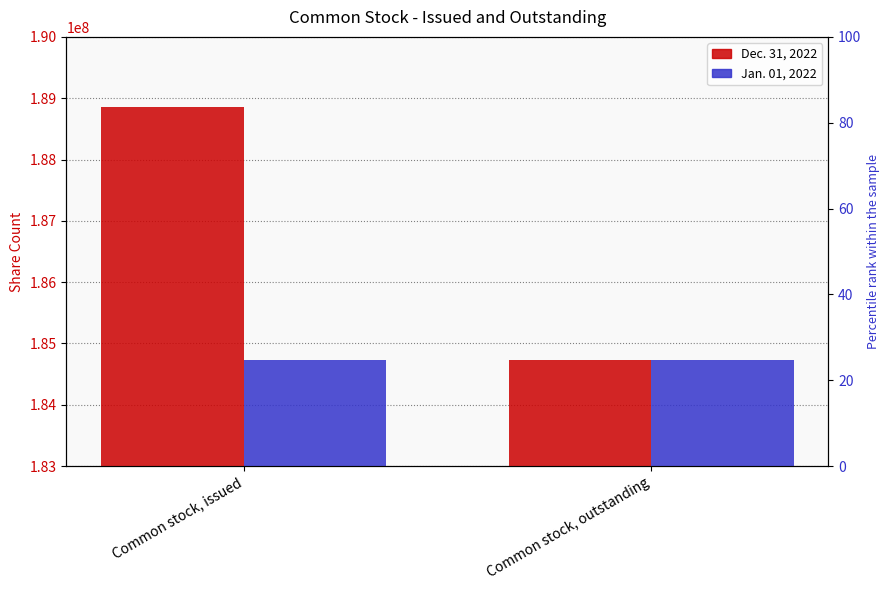

What is the label of the 2nd bar from the right?

Common stock, issued